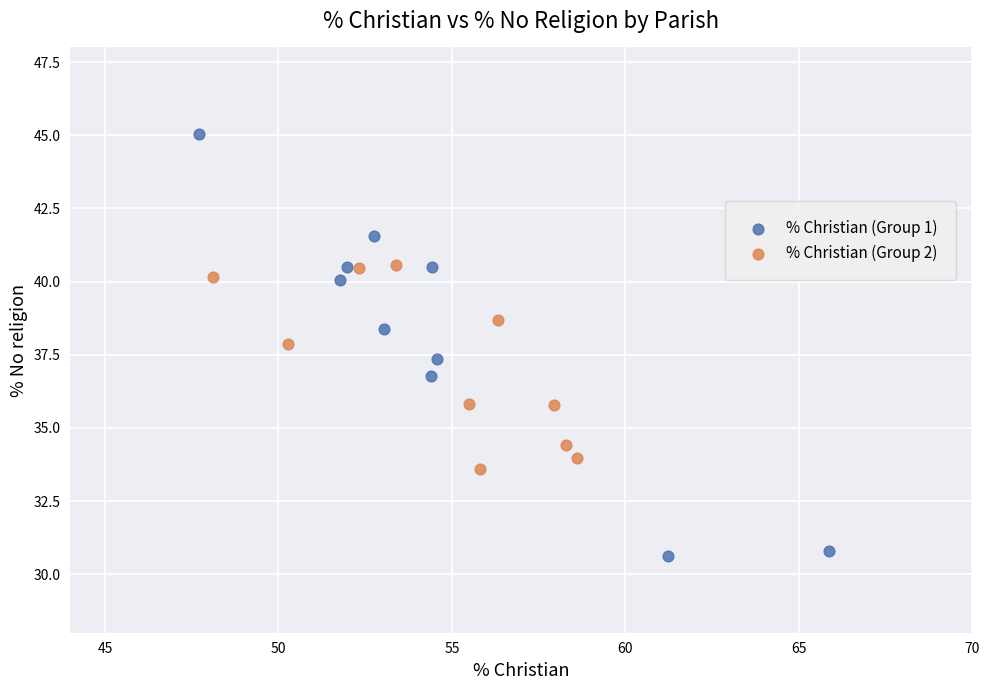

Which series reaches the minimum Y coordinate?

% Christian (Group 1)